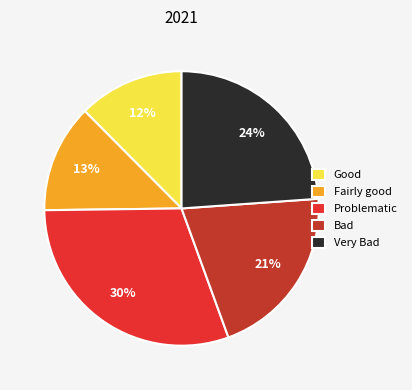

What is the ratio of the value at Bad to the value at Problematic?

0.7